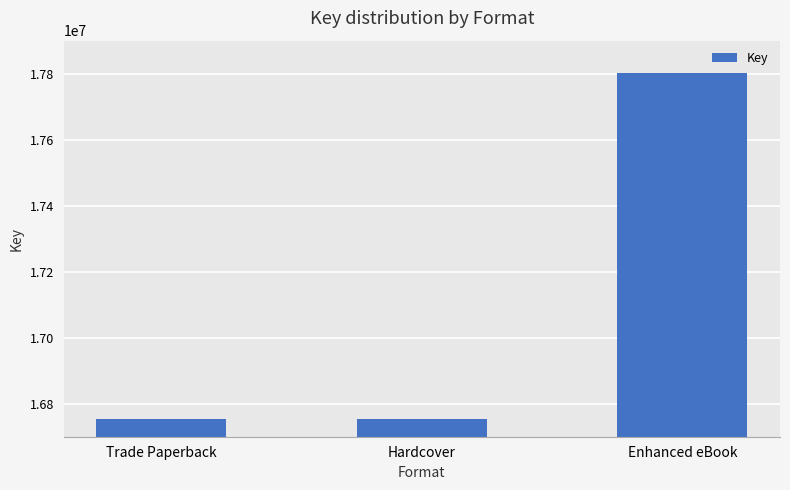

Reading left to right, transcribe all the data shown in this chart.

16754911	16754911	17801846